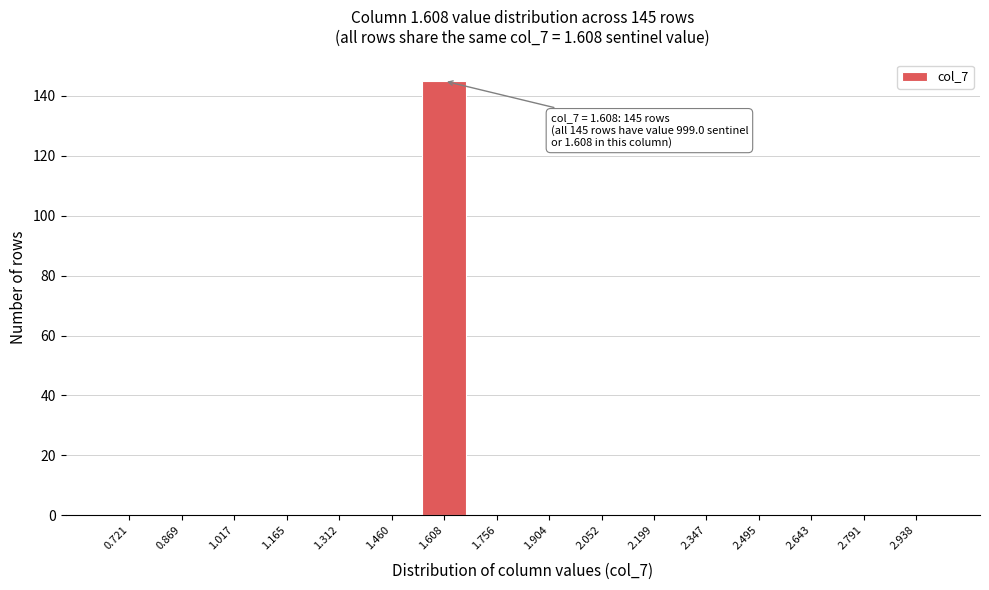

Reading right to left, transcribe all the data shown in this chart.

2.938=0	2.791=0	2.643=0	2.495=0	2.347=0	2.199=0	2.052=0	1.904=0	1.756=0	1.608=145	1.460=0	1.312=0	1.165=0	1.017=0	0.869=0	0.721=0